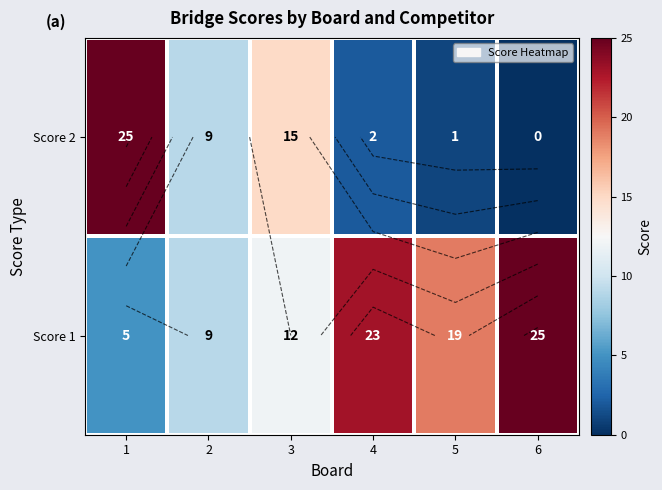

The Score 1 series shows 29 at 5. True or false?

False